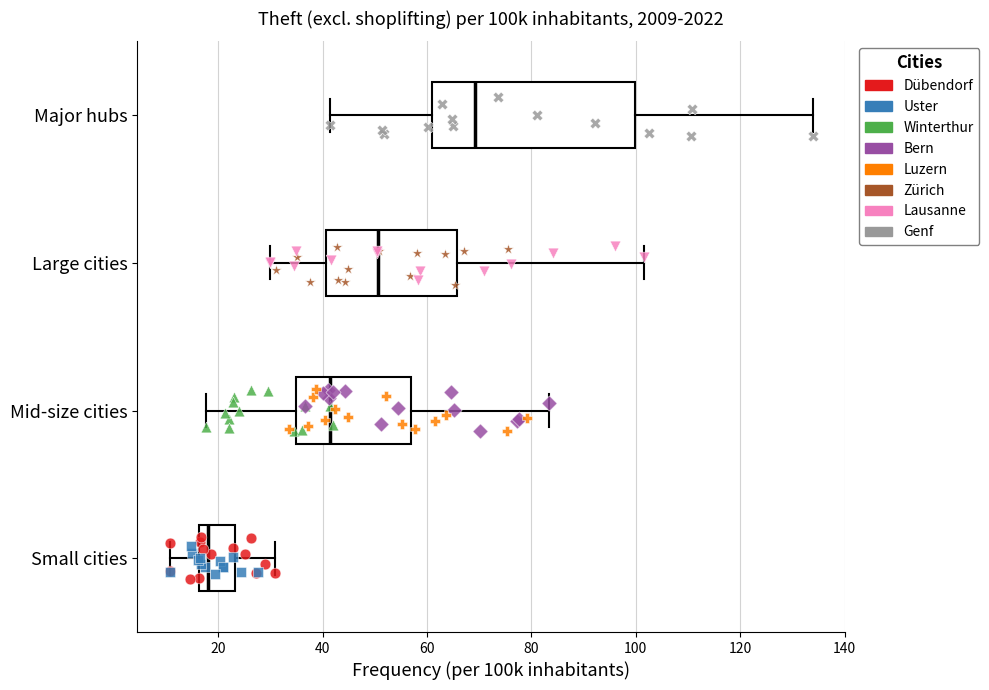

Reading bottom to top, read every box against the x-axis: the position of its median line, the range the box covers, and the ends of its whiskers. The values are not printed on the chart, so give them approximately, as read against the axis.

Small cities: median 18, box 16 to 24, whiskers 10 to 30
Mid-size cities: median 42, box 34 to 58, whiskers 18 to 84
Large cities: median 50, box 40 to 66, whiskers 30 to 102
Major hubs: median 70, box 60 to 100, whiskers 42 to 134